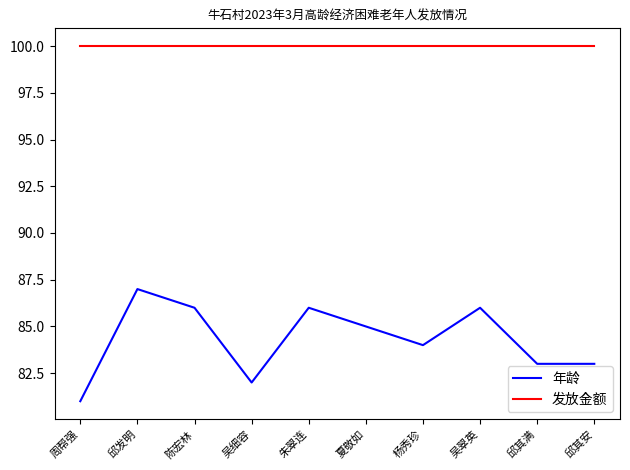

Does the chart have visible grid lines?

No